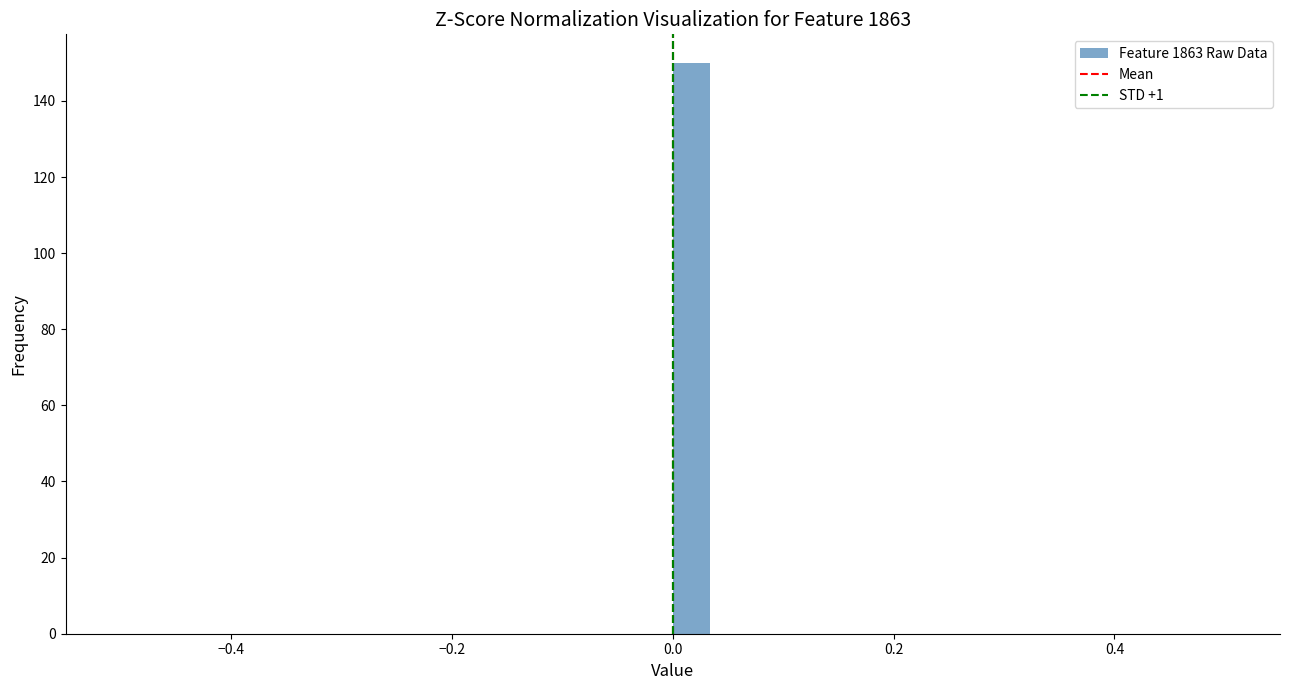

Read against the x-axis, roughly where is the centre of the tallest bar?

0.02